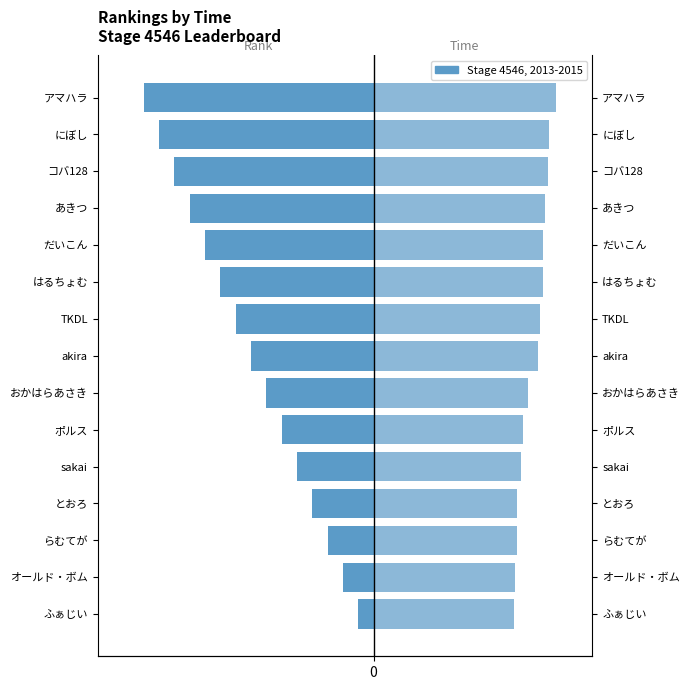

Where is Time (s) nearest to the value 10?

おかはらあさき